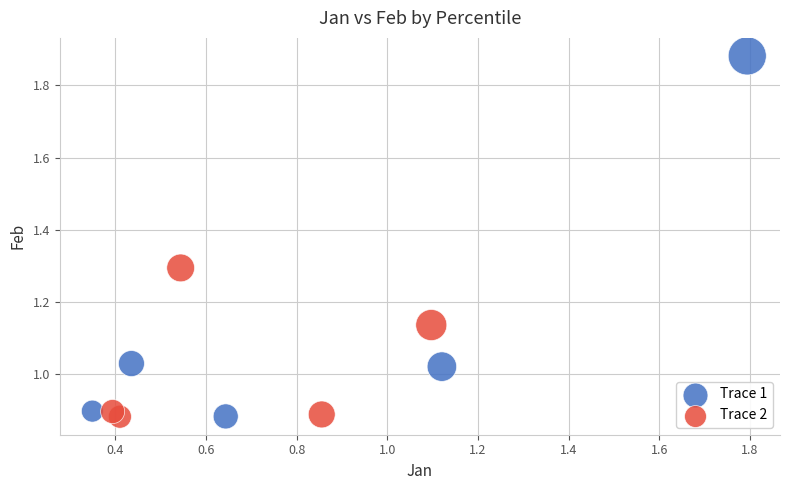

Which series contains the highest Y value?

Trace 1